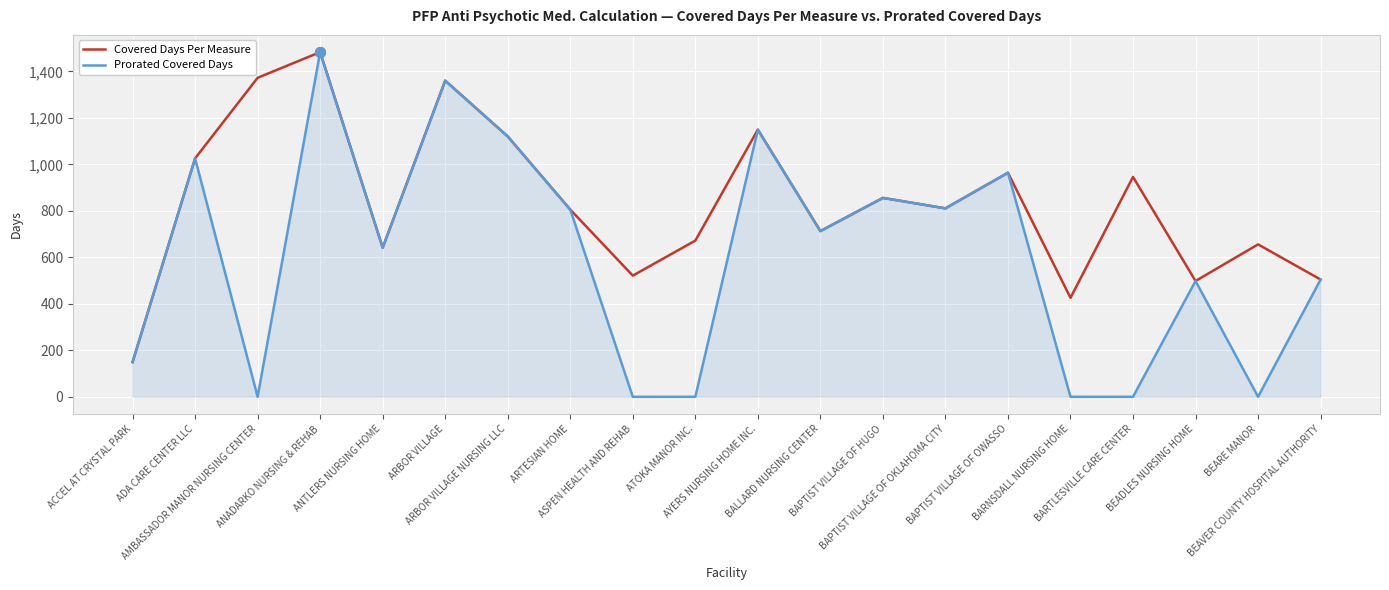

Count the number of categories in the chart.

20